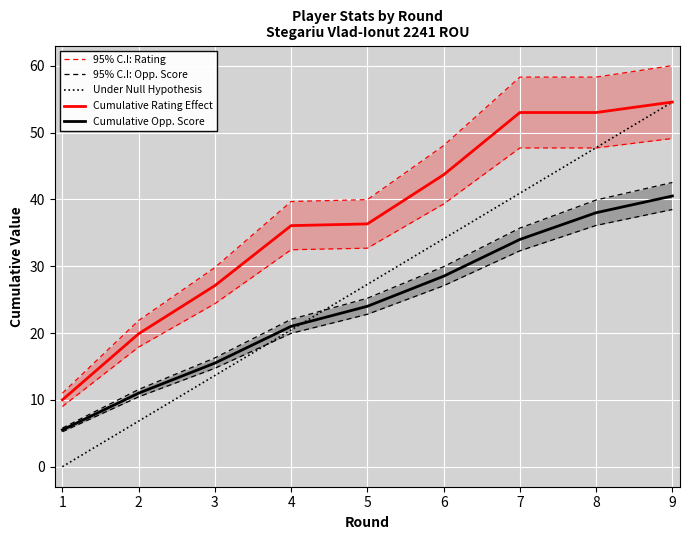

Where do Under Null Hypothesis and 95% C.I: Opp. Score first cross each other?

4 and 5